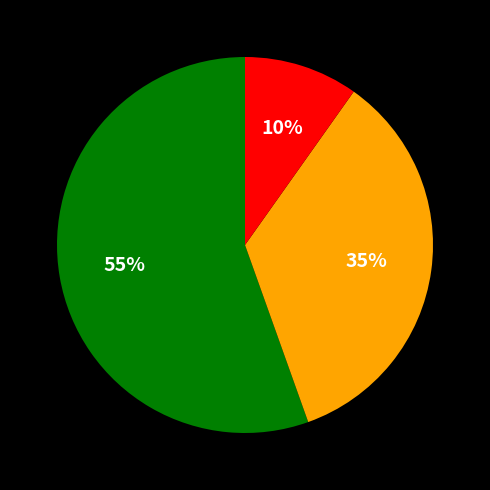

Is there a majority slice in this chart?

Yes